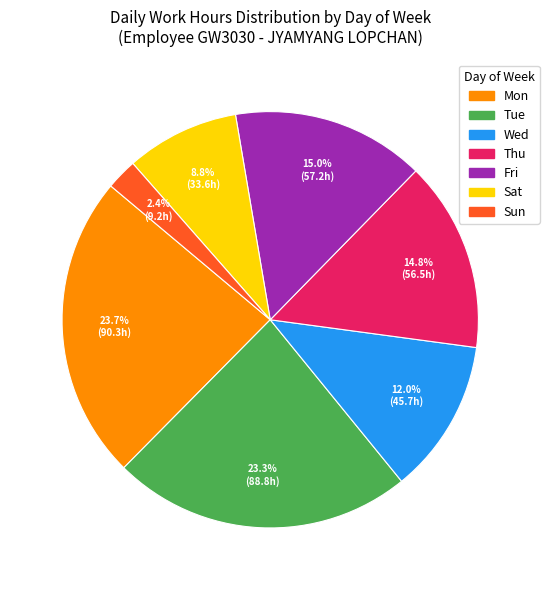

How many slices are in this pie chart?

7